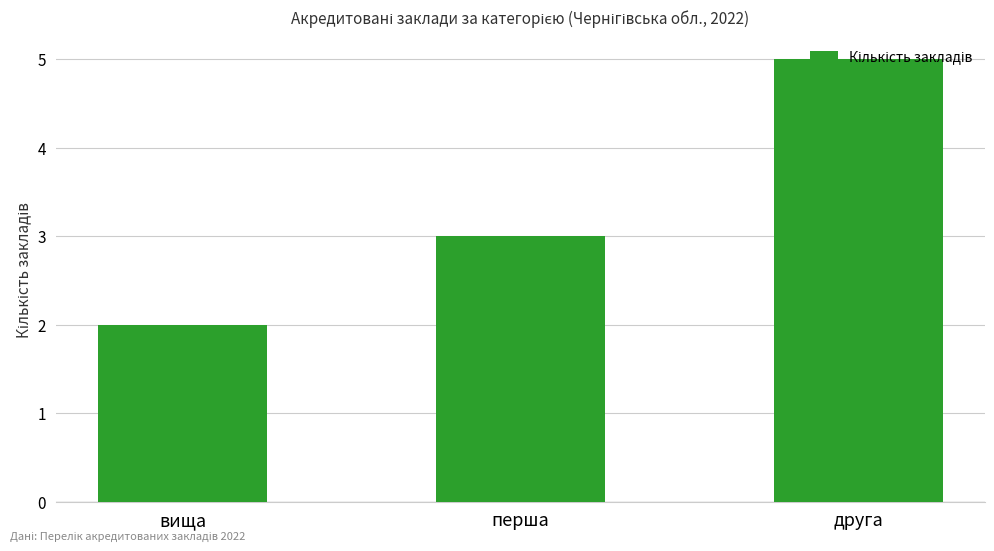

List the labels in order of value, smallest first.

вища, перша, друга